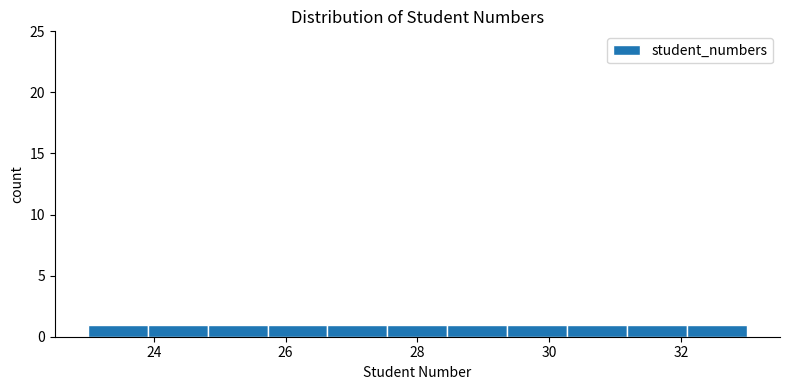

Reading left to right, list every bar in this chart as the range it spans on the x-axis followed by its height. Neither the bar edges nor the heights are printed on the chart, so give them approximately, as read against the axes.

23.0 to 24.0: 1
24.0 to 24.8: 1
24.8 to 25.8: 1
25.8 to 26.6: 1
26.6 to 27.6: 1
27.6 to 28.4: 1
28.4 to 29.4: 1
29.4 to 30.2: 1
30.2 to 31.2: 1
31.2 to 32.0: 1
32.0 to 33.0: 1